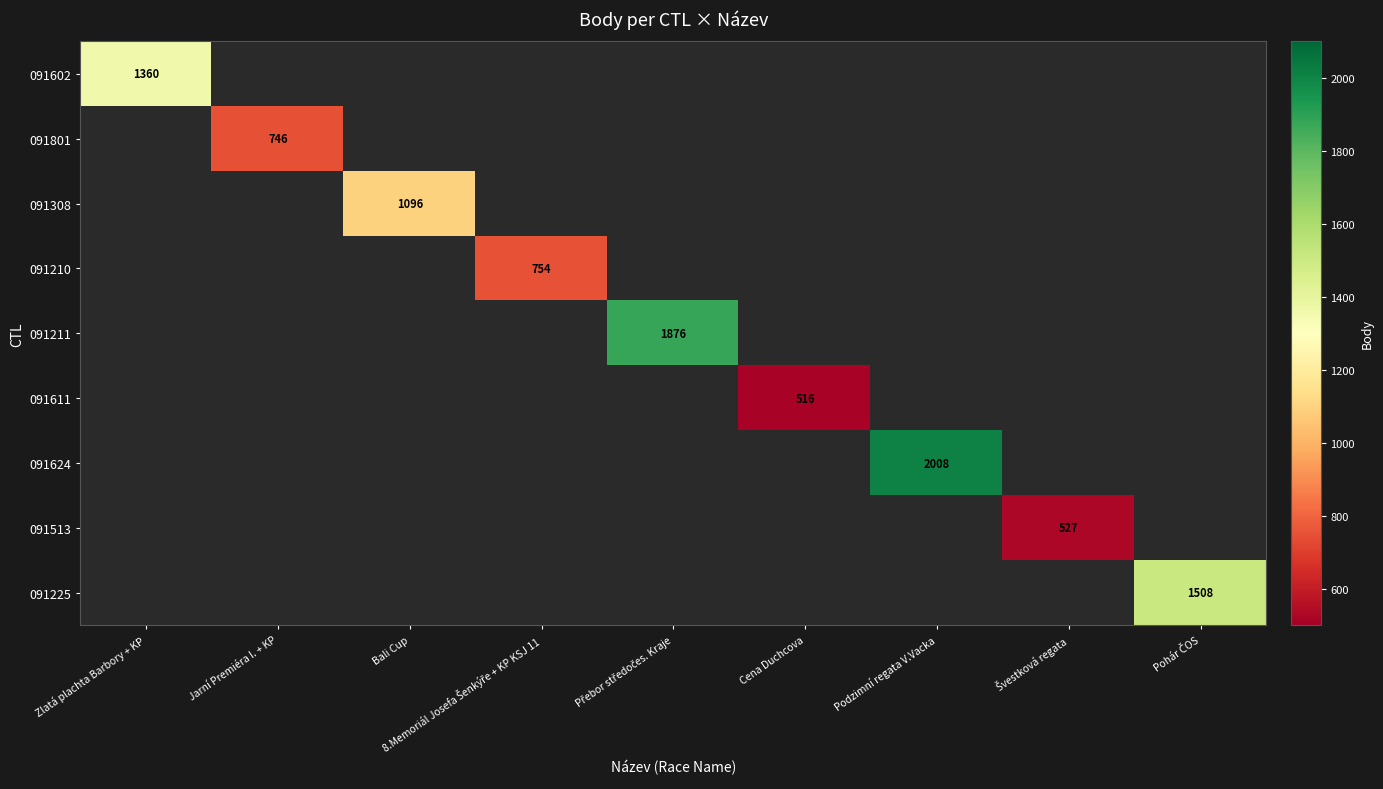

Is it true that 091611 equals 800 at Cena Duchcova?

False